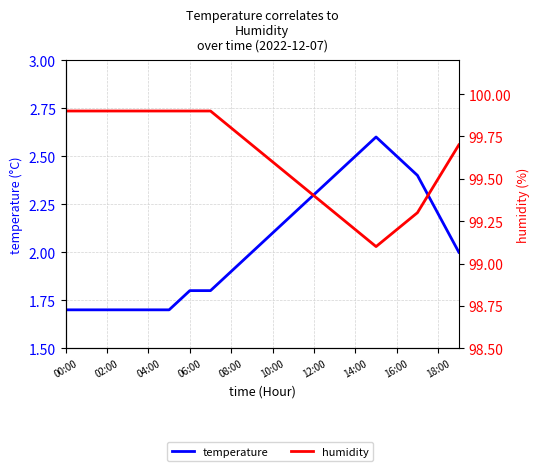

What is the minimum value shown in the chart?

1.7